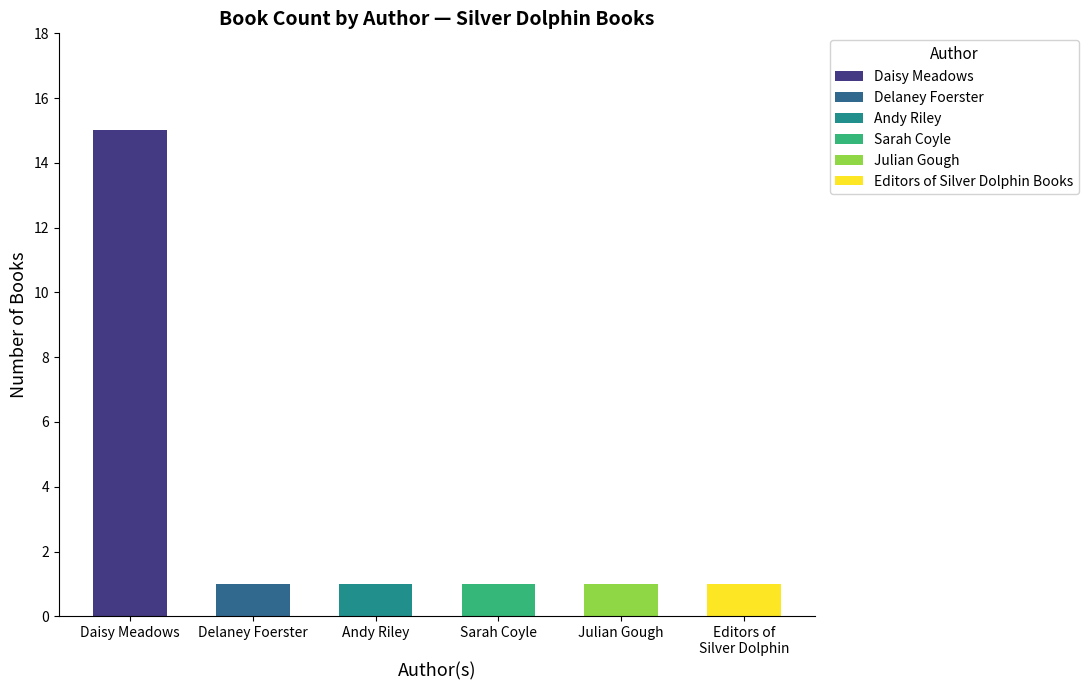

List the labels in order of value, smallest first.

Delaney Foerster, Andy Riley, Sarah Coyle, Julian Gough, Editors of Silver Dolphin Books, Daisy Meadows